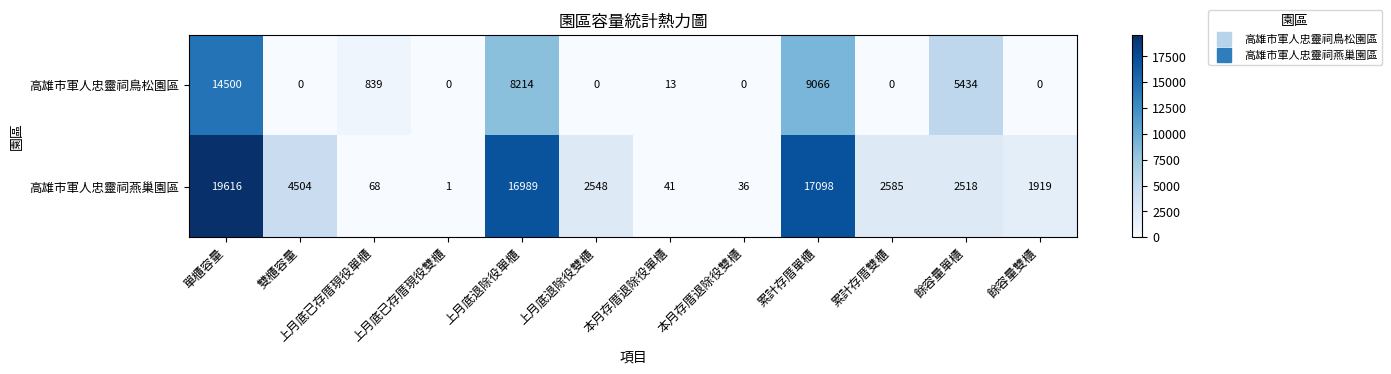

Which series has the largest range (max minus min)?

高雄市軍人忠靈祠燕巢園區